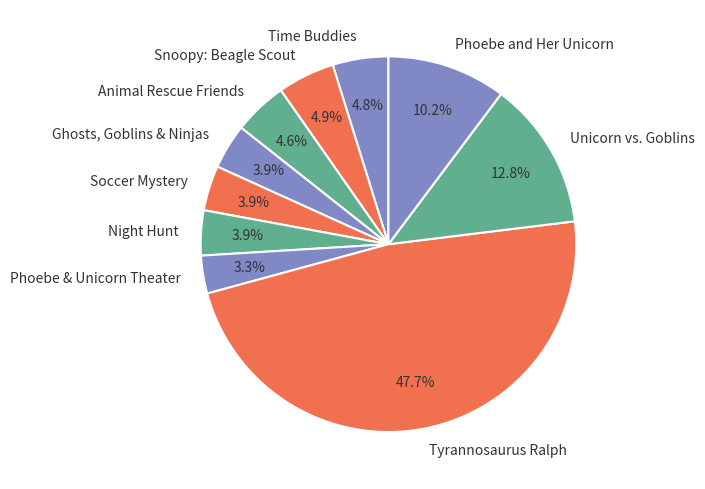

To the nearest percent, what is the difference between the largest and smallest slice percentages?

44%